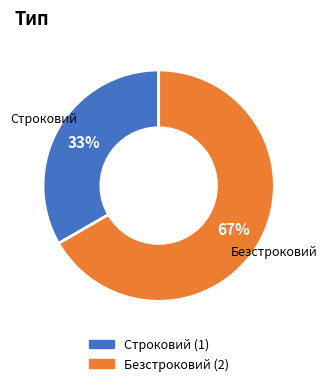

Which has a higher value, Строковий or Безстроковий?

Безстроковий